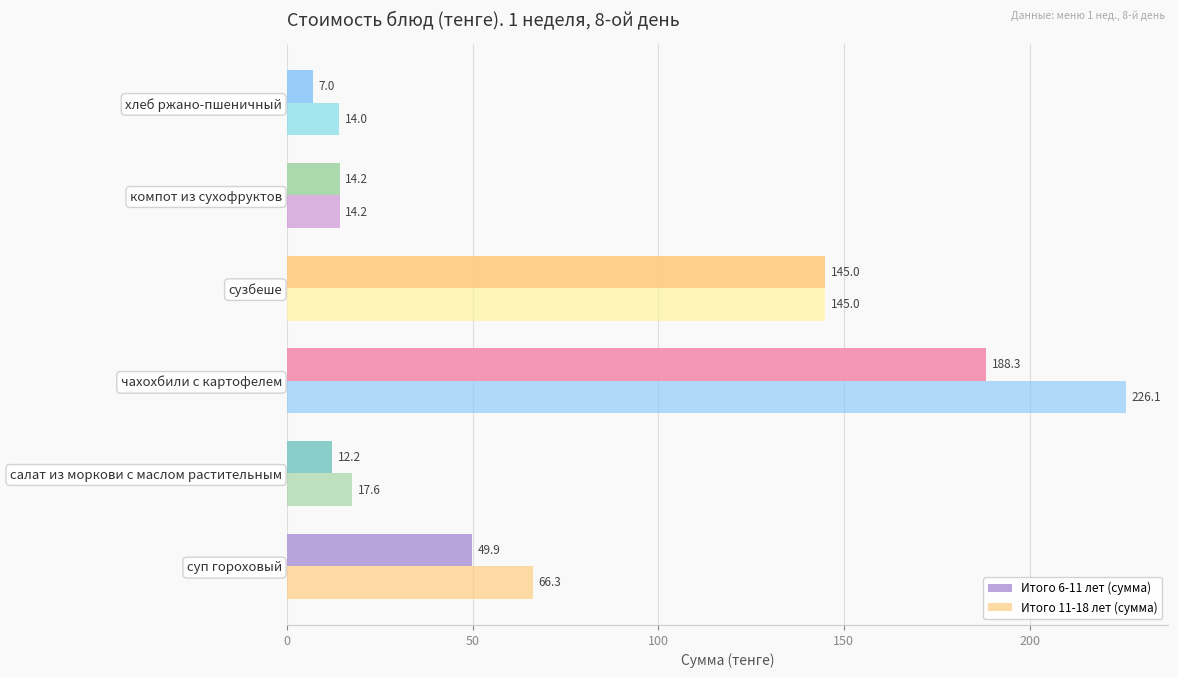

How many data points in Итого 6-11 лет (сумма) are above 49?

3